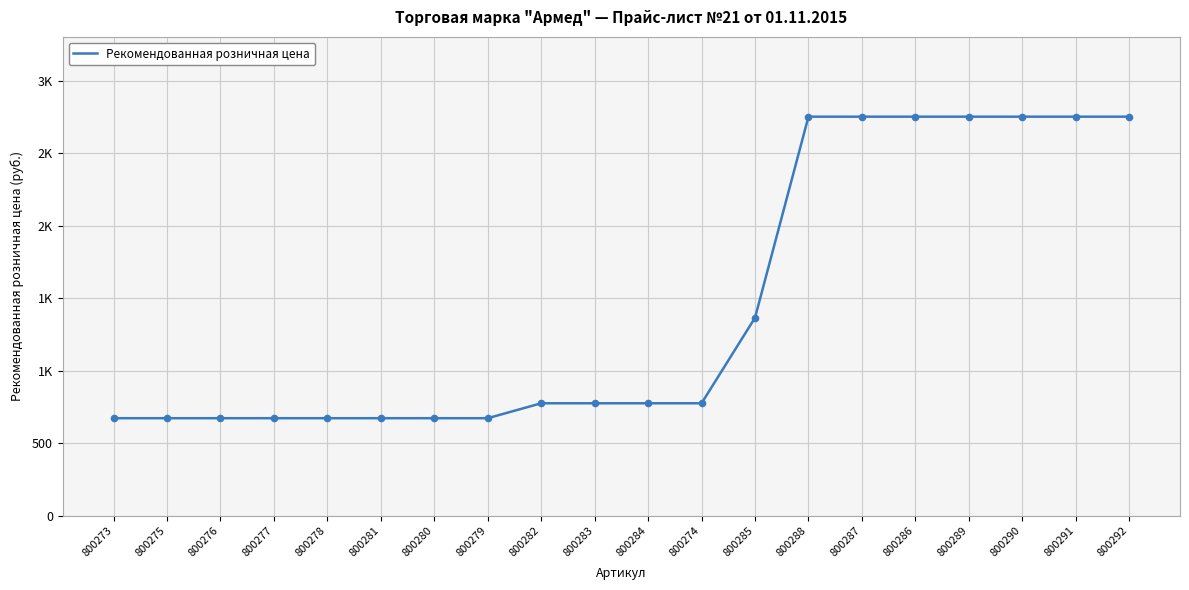

What is the change in value from 800279 to 800292?

+2080